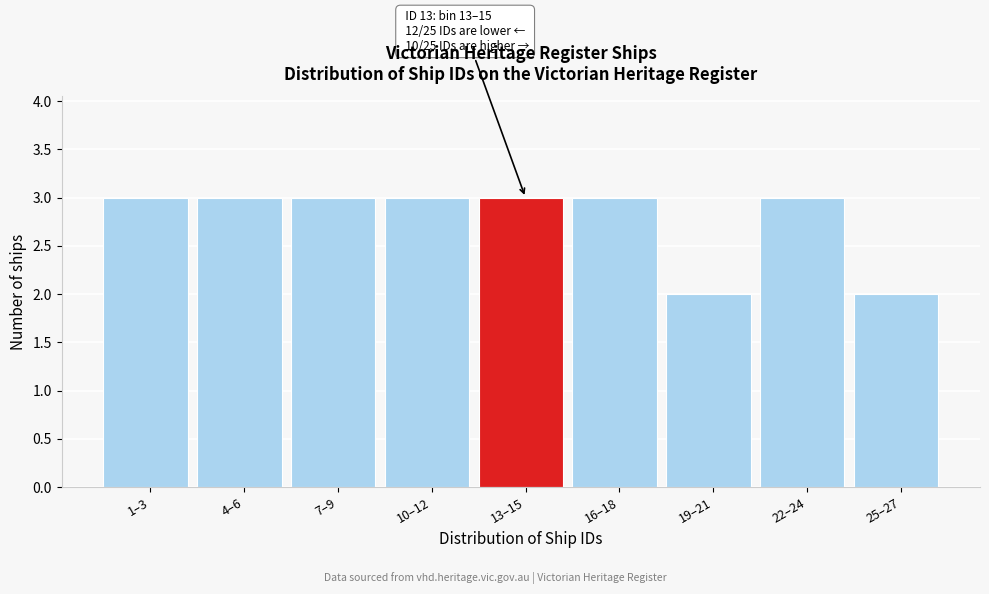

Reading right to left, what are all the values shown in this chart?

25–27=2	22–24=3	19–21=2	16–18=3	13–15=3	10–12=3	7–9=3	4–6=3	1–3=3